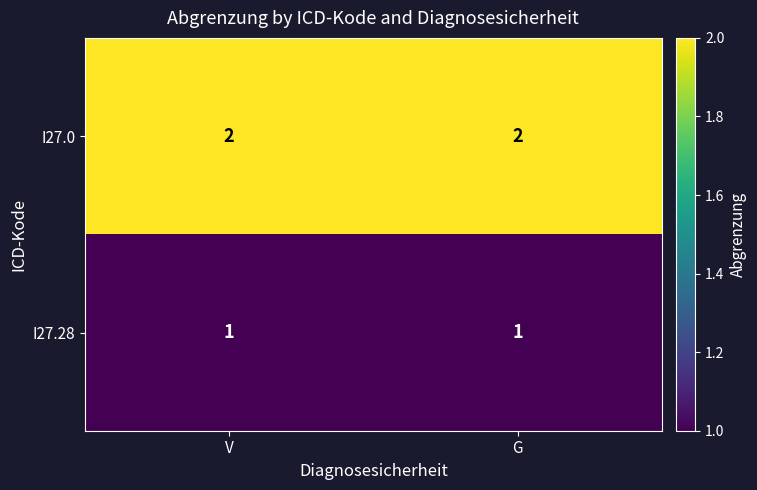

What is the spread (max minus min) of values at V?

1